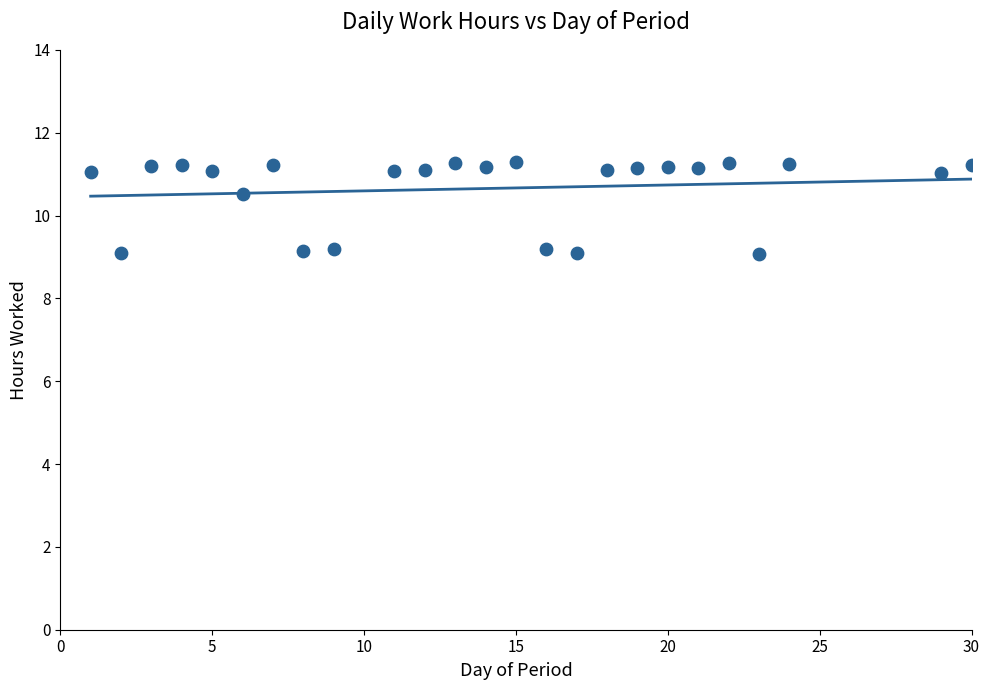

What Y value in the scatter plot is closest to 10?

10.5